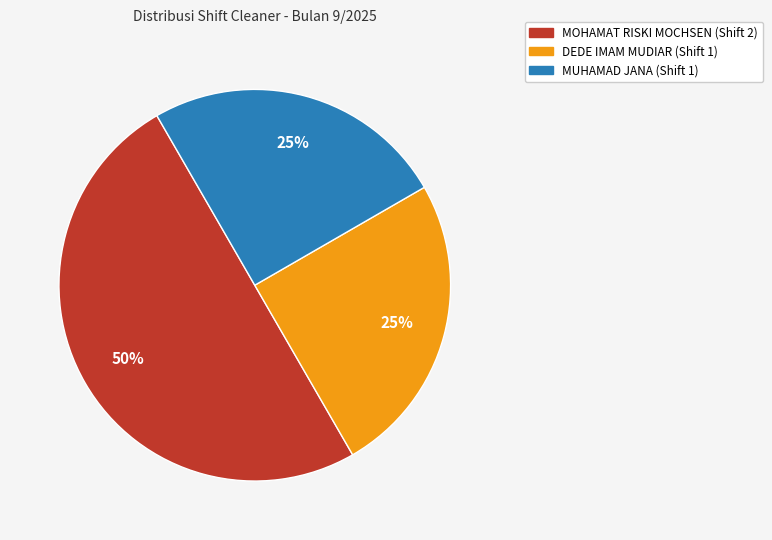

Does DEDE IMAM MUDIAR account for over 50% of the chart?

No